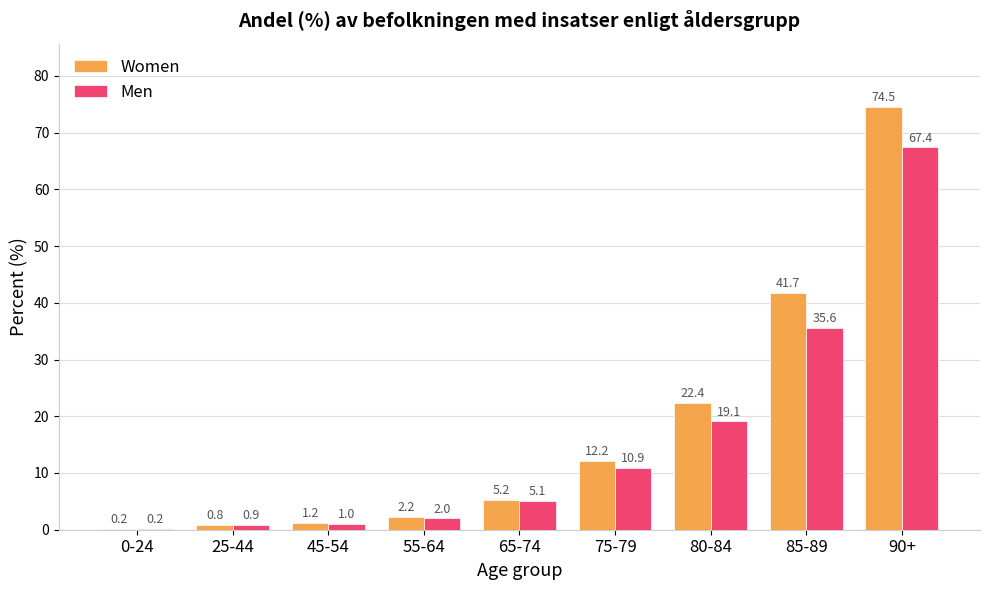

The value of Men at 85-89 is 8.7. True or false?

False